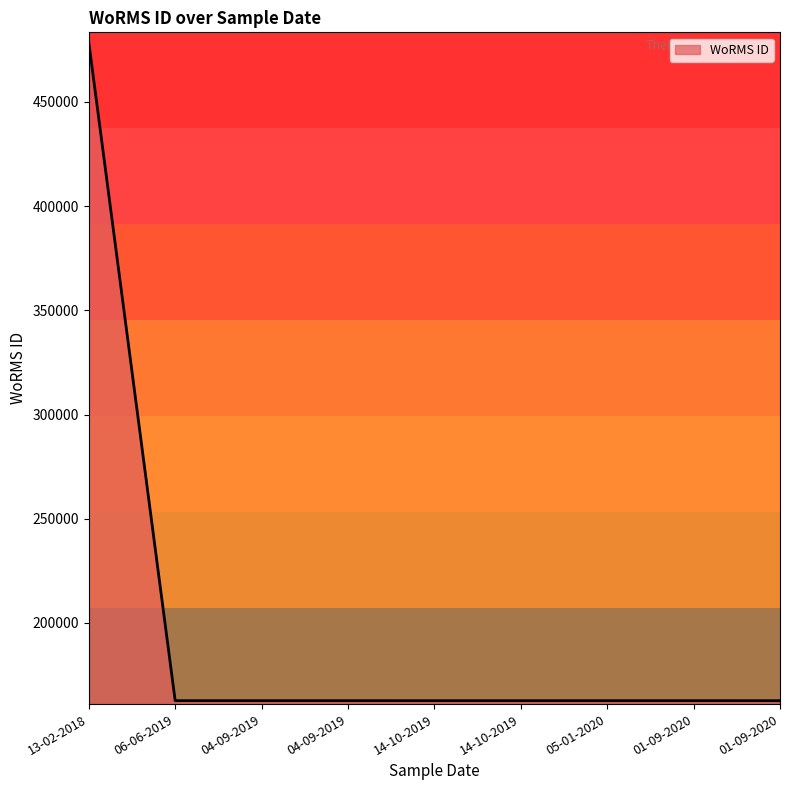

What is the maximum value shown in the chart?

478557